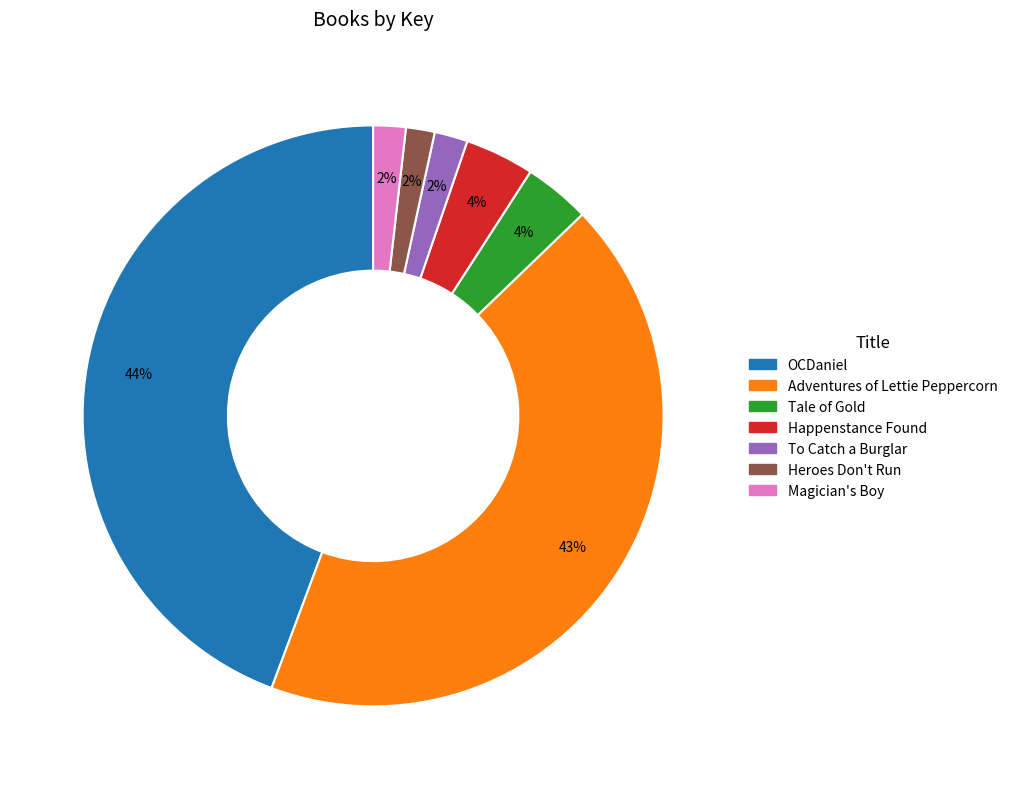

Do Magician's Boy and Happenstance Found together represent more than half of the pie?

No